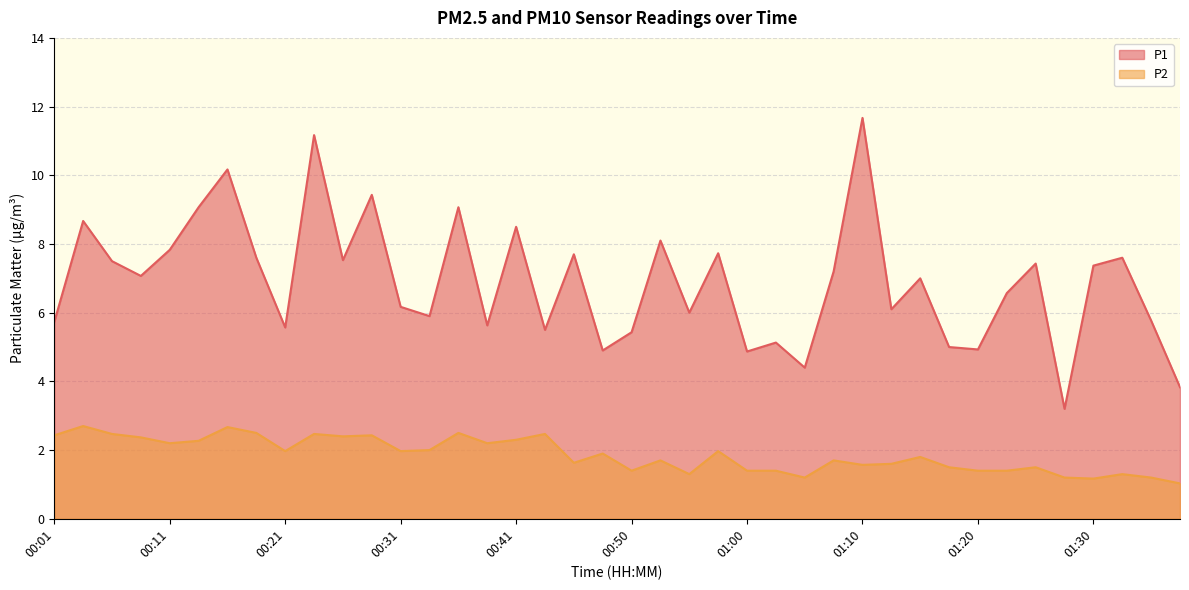

Is the value of P2 at 01:03 greater than the value of P1 at 01:34?

No